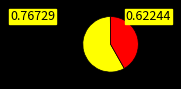

Is there a majority slice in this chart?

Yes